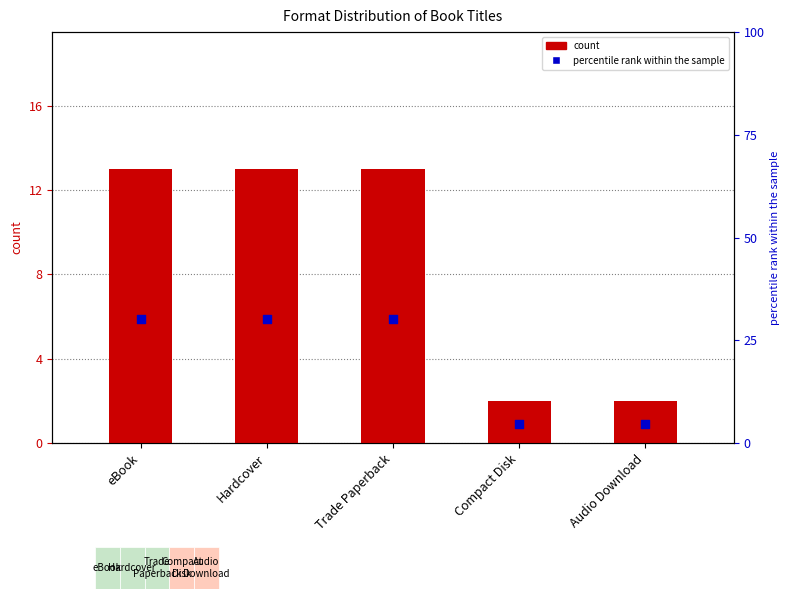

Which series reaches the maximum Y coordinate?

percentile rank within the sample